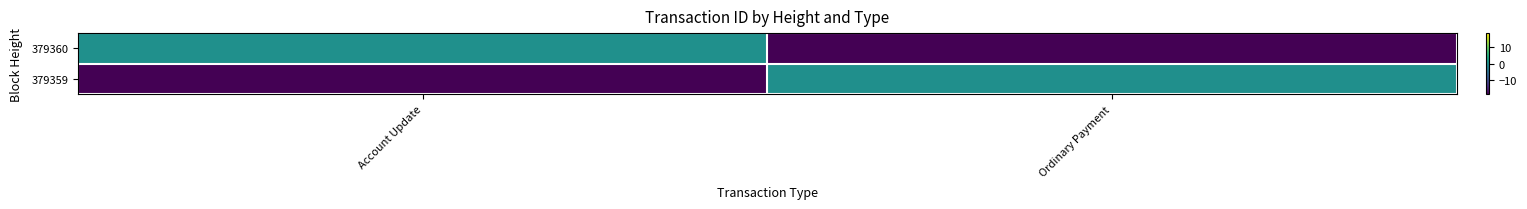

Which series changed the most between Account Update and Ordinary Payment?

379360